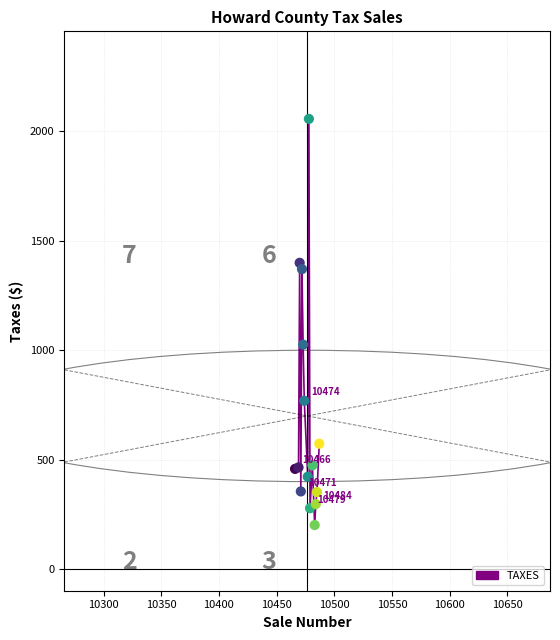

What Y value in the scatter plot is closest to 1129?

1026.0